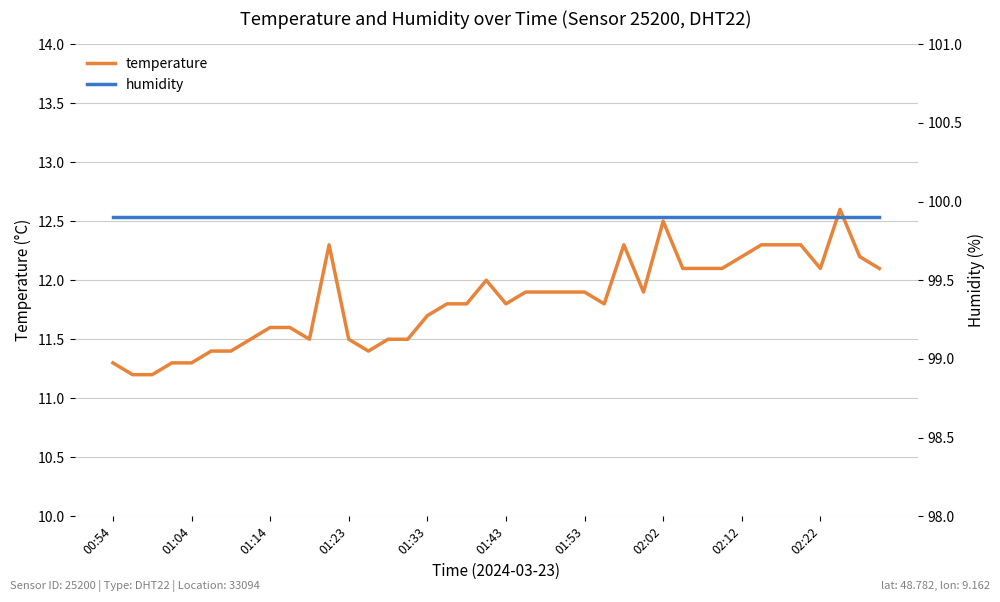

True or false: temperature and humidity intersect in this chart.

False